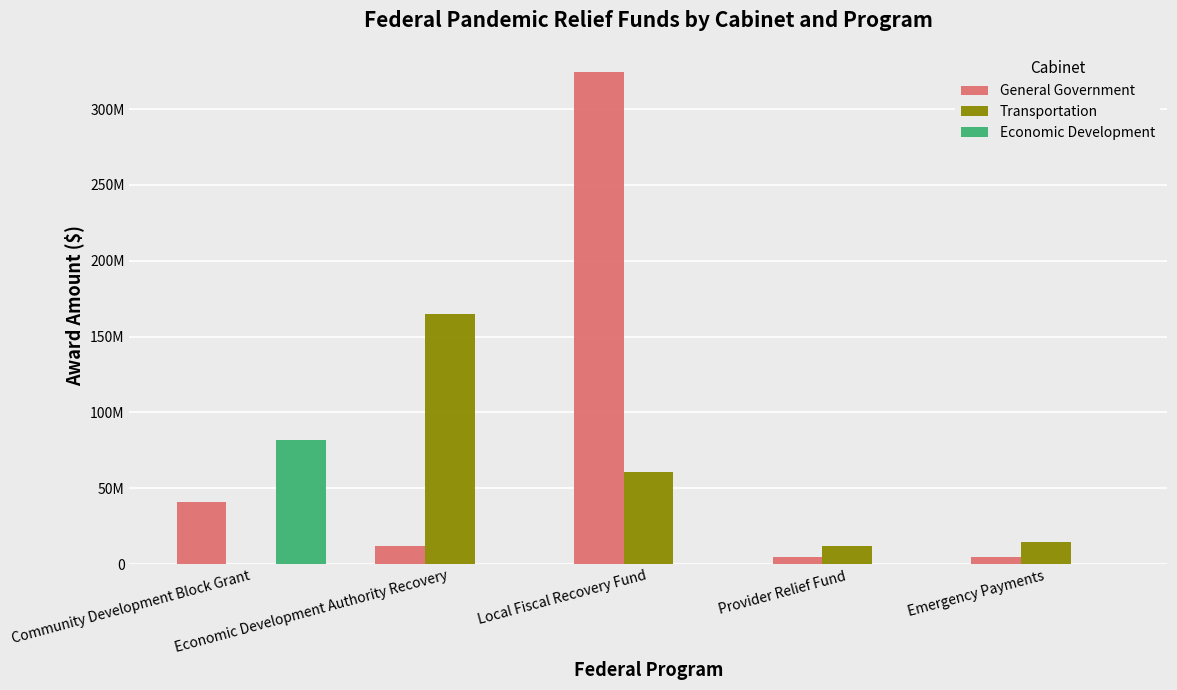

Read the Transportation value at Economic Development Authority Recovery.

164749950.0